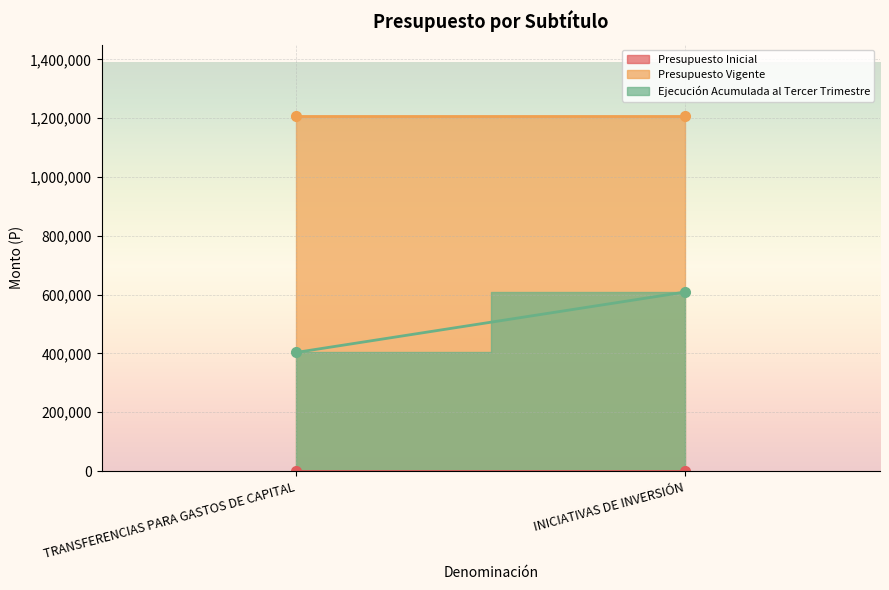

At how many categories does at least one series exceed 308305?

2